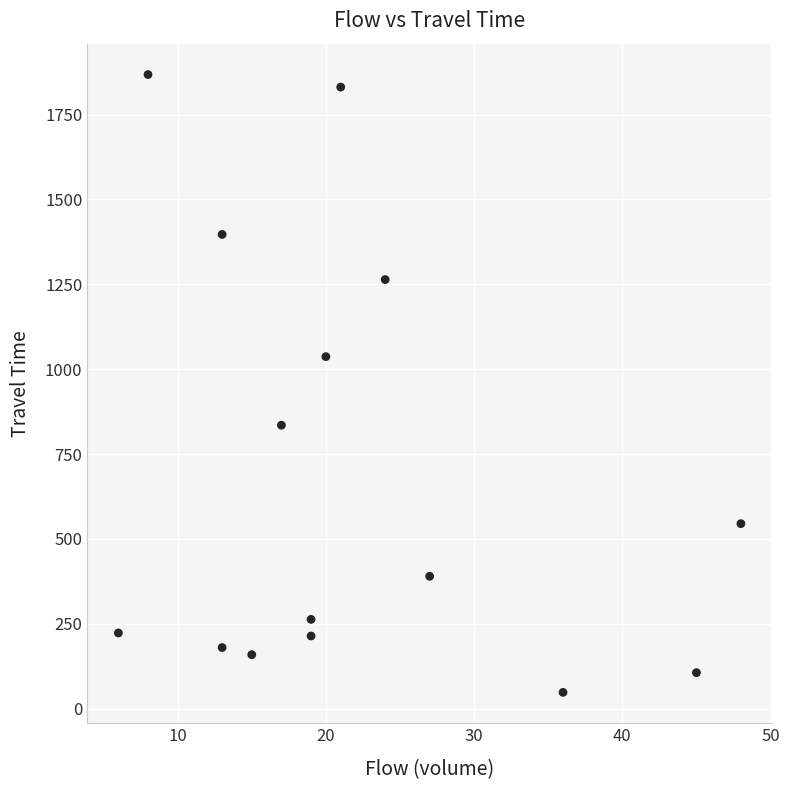

What Y value in the scatter plot is closest to 958?

1037